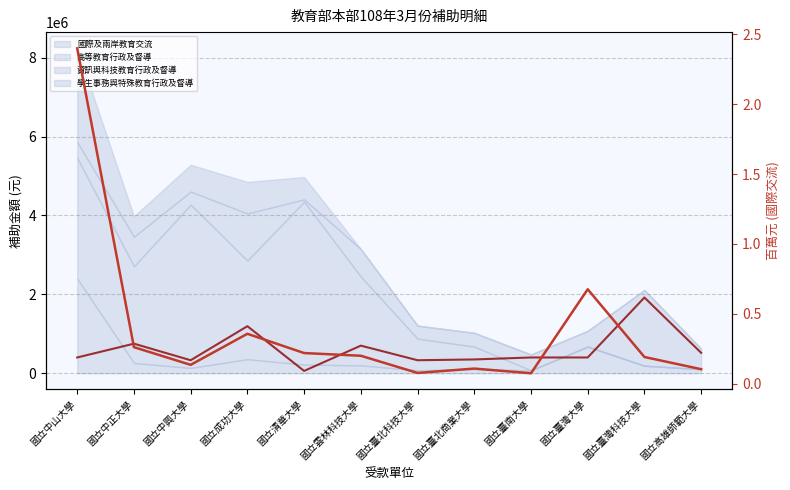

Where is the first local minimum for 國際及兩岸教育交流 (百萬)?

國立中興大學